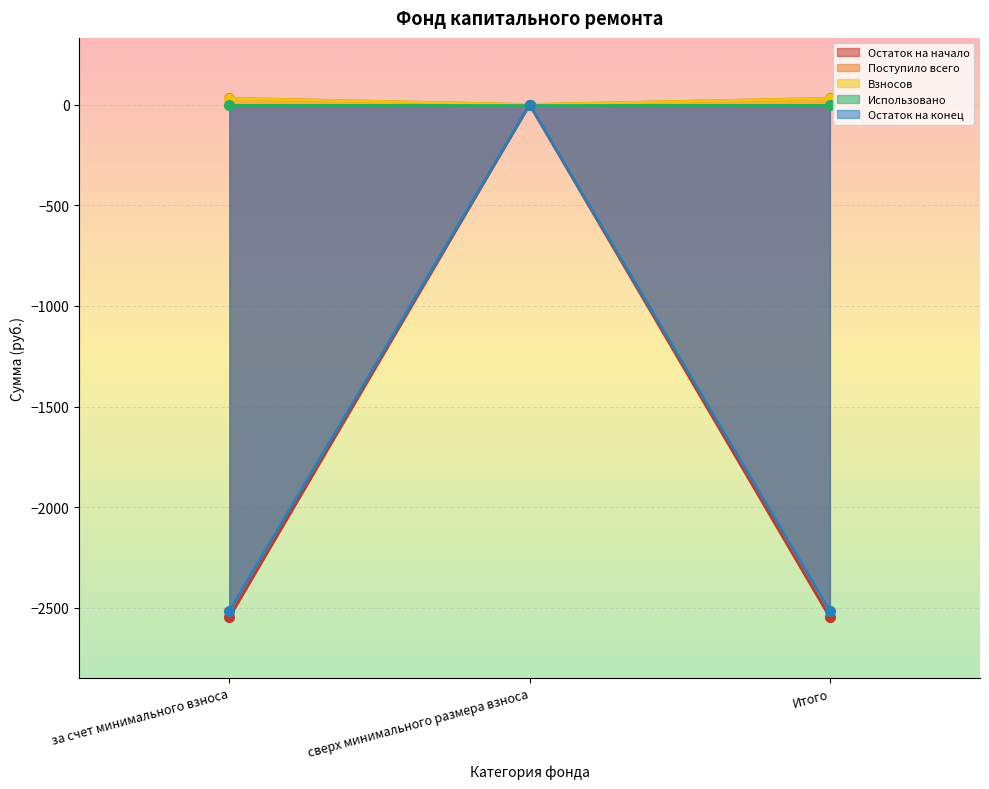

Which series has the largest total across all categories?

Взносов